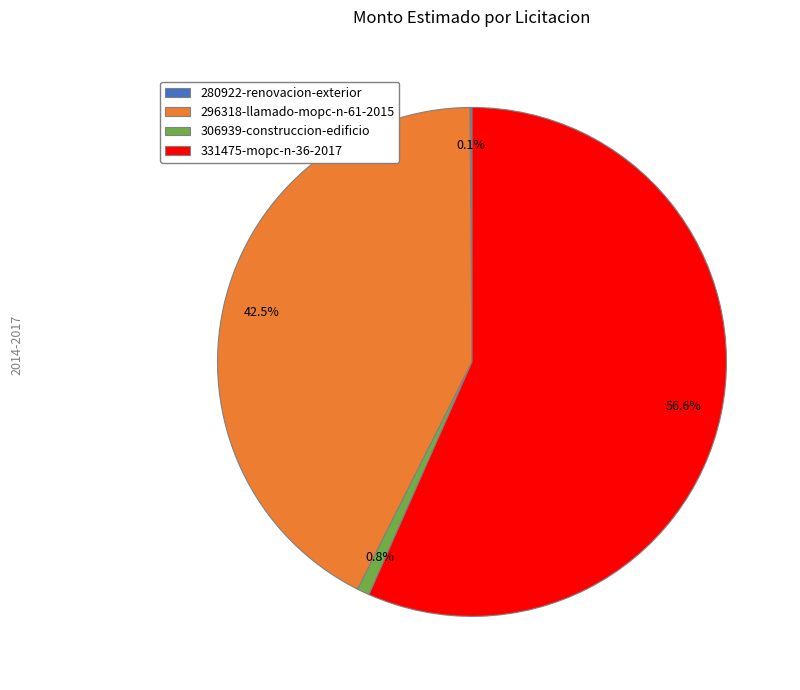

How much of the chart is everything except 331475-mopc-n-36-2017?

43.4%